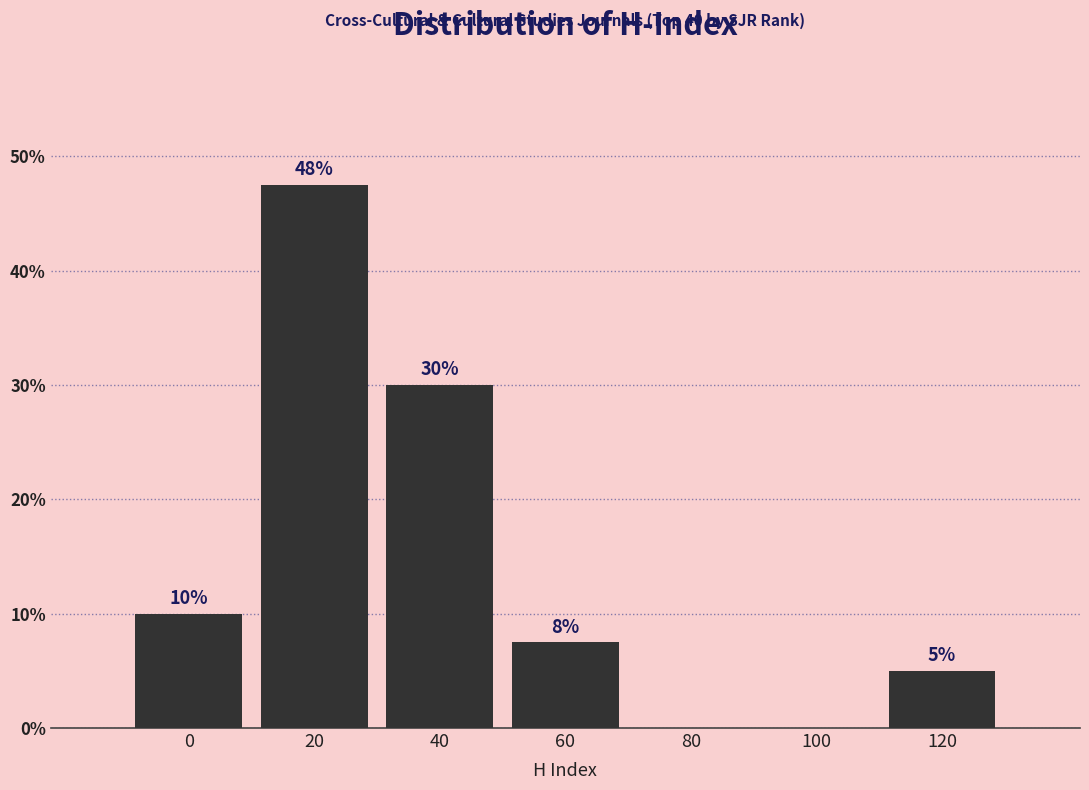

True or false: the data shows 10.0 at 0.

True